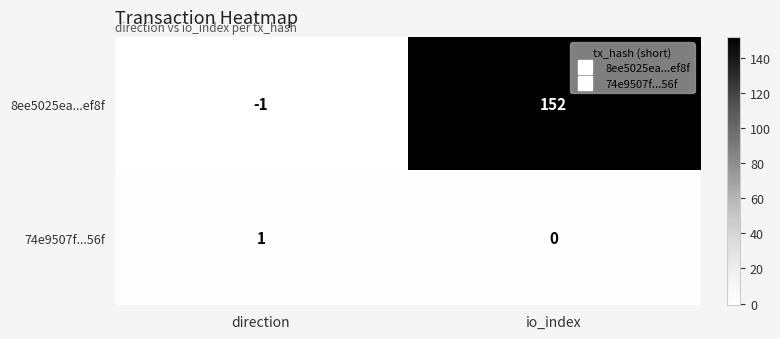

Which series has the largest total across all categories?

8ee5025ea...ef8f